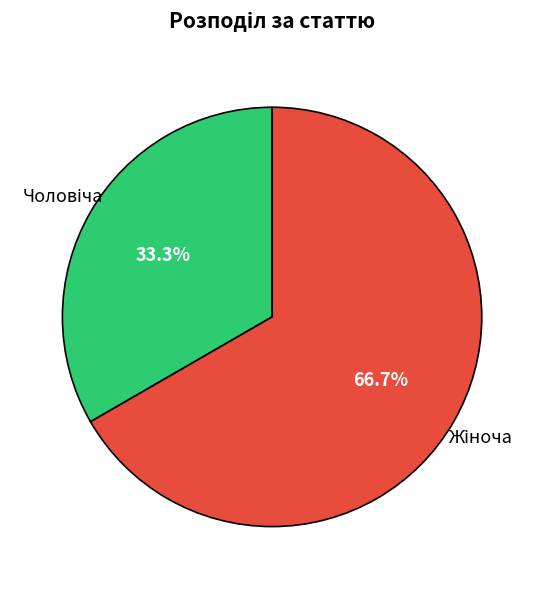

How many segments does this pie chart have?

2